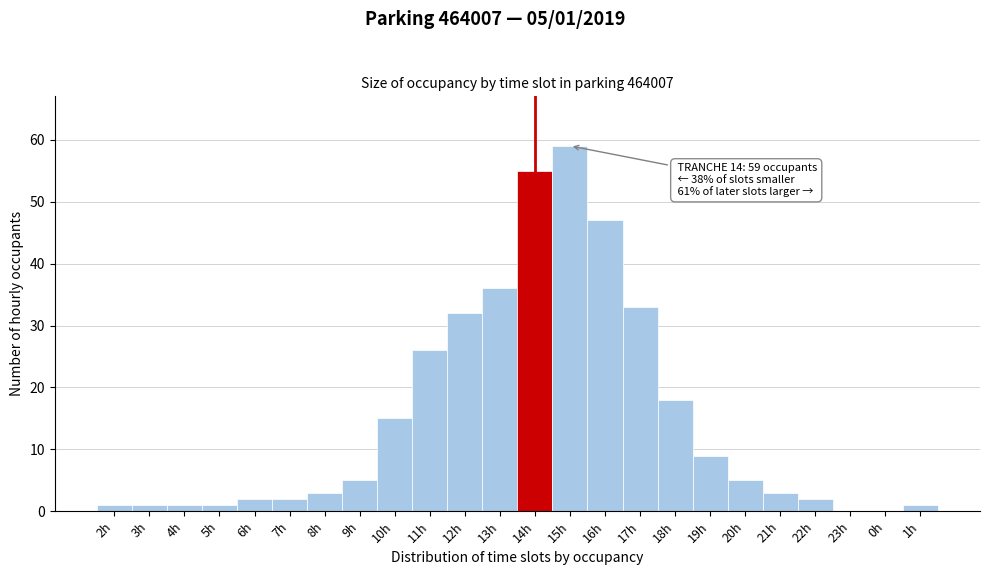

Reading right to left, extract all data points from this chart.

1h=1	0h=0	23h=0	22h=2	21h=3	20h=5	19h=9	18h=18	17h=33	16h=47	15h=59	14h=55	13h=36	12h=32	11h=26	10h=15	9h=5	8h=3	7h=2	6h=2	5h=1	4h=1	3h=1	2h=1